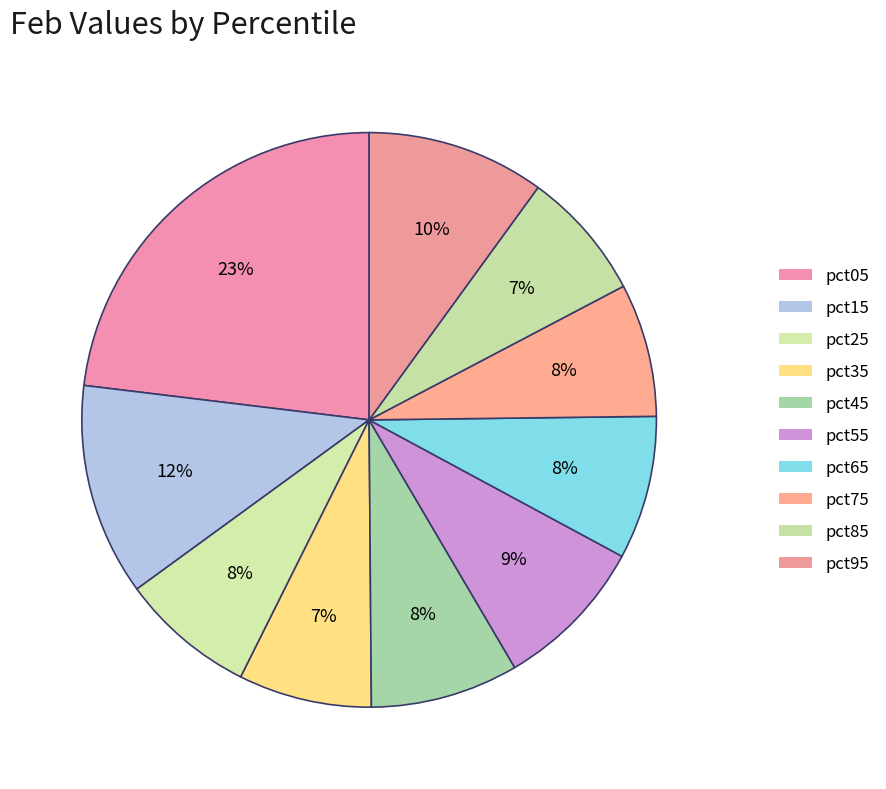

Is pct35 the majority of the pie?

No